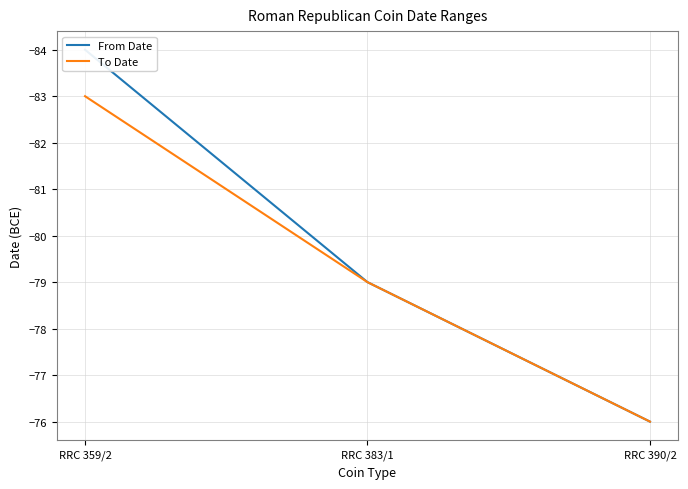

Reading right to left, transcribe all the data shown in this chart.

From Date: -76	-79	-84
To Date: -76	-79	-83